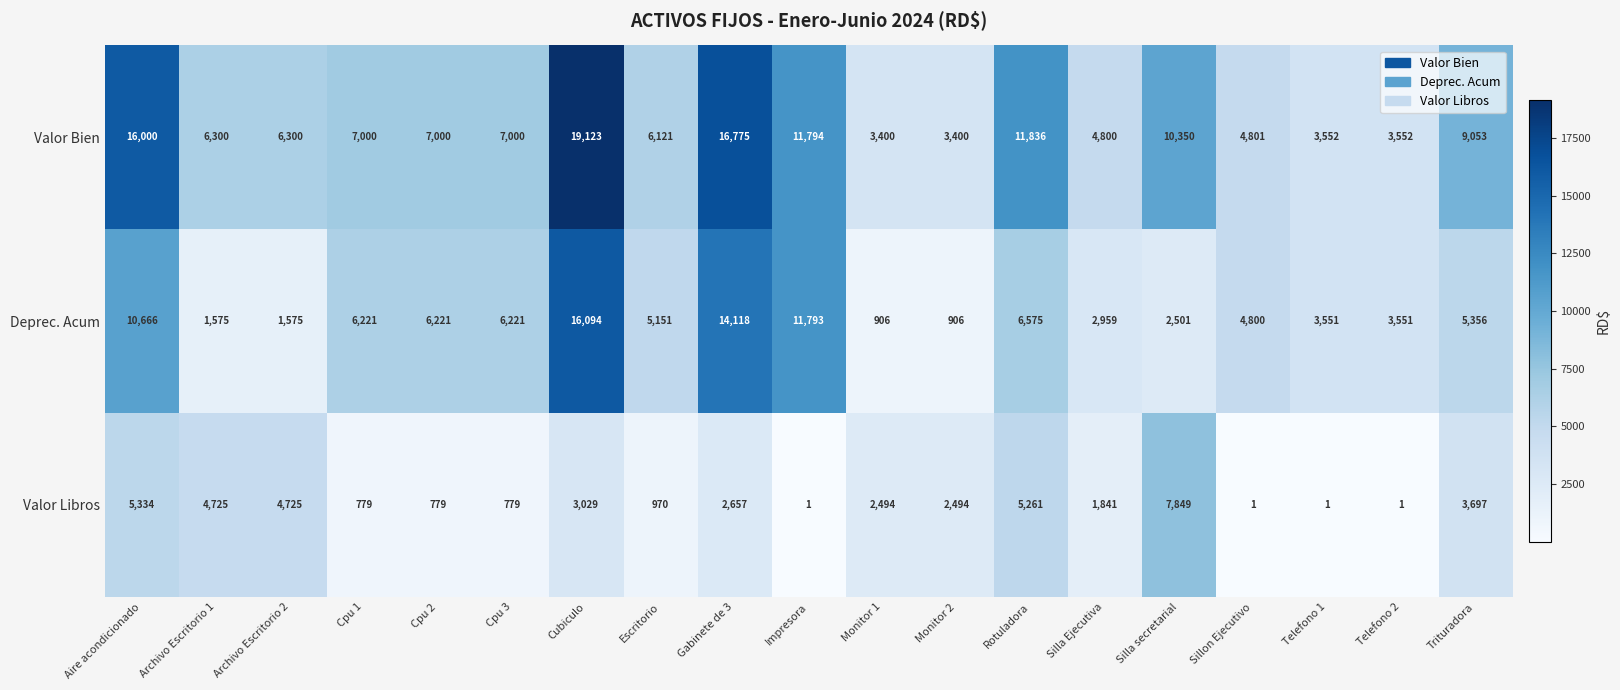

At which label does Valor Libros reach its peak?

Silla secretarial